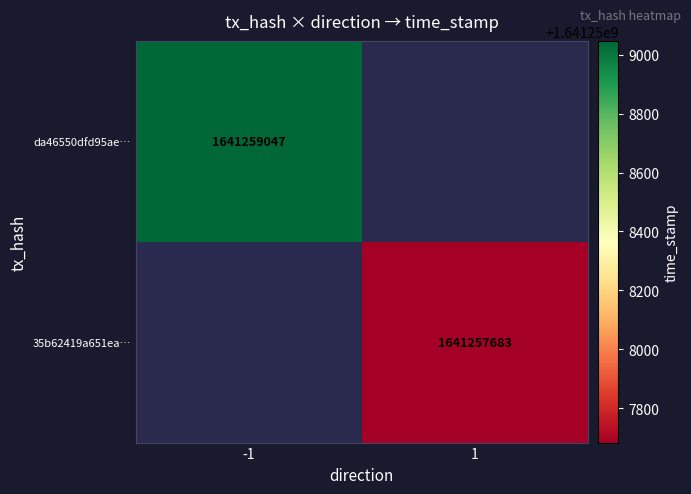

Which series has the largest range (max minus min)?

da46550dfd95aebeceaaf35ed15402018df1949